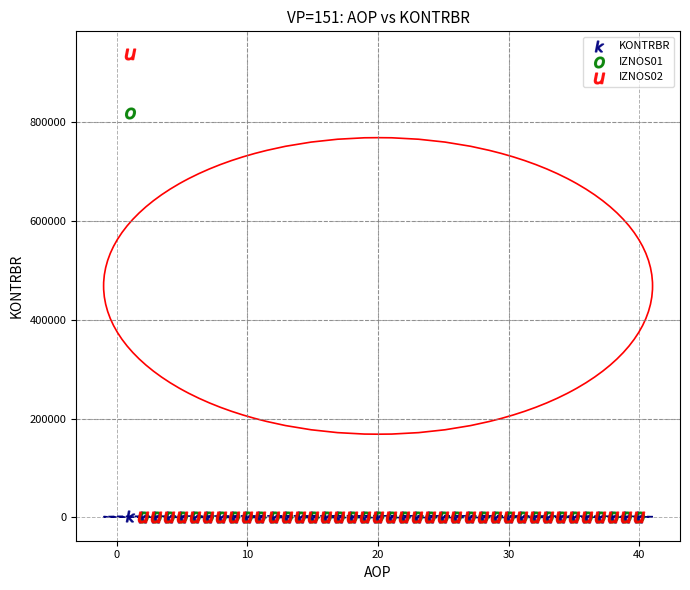

Across all series, what Y value is closest to 468305?

819086.9